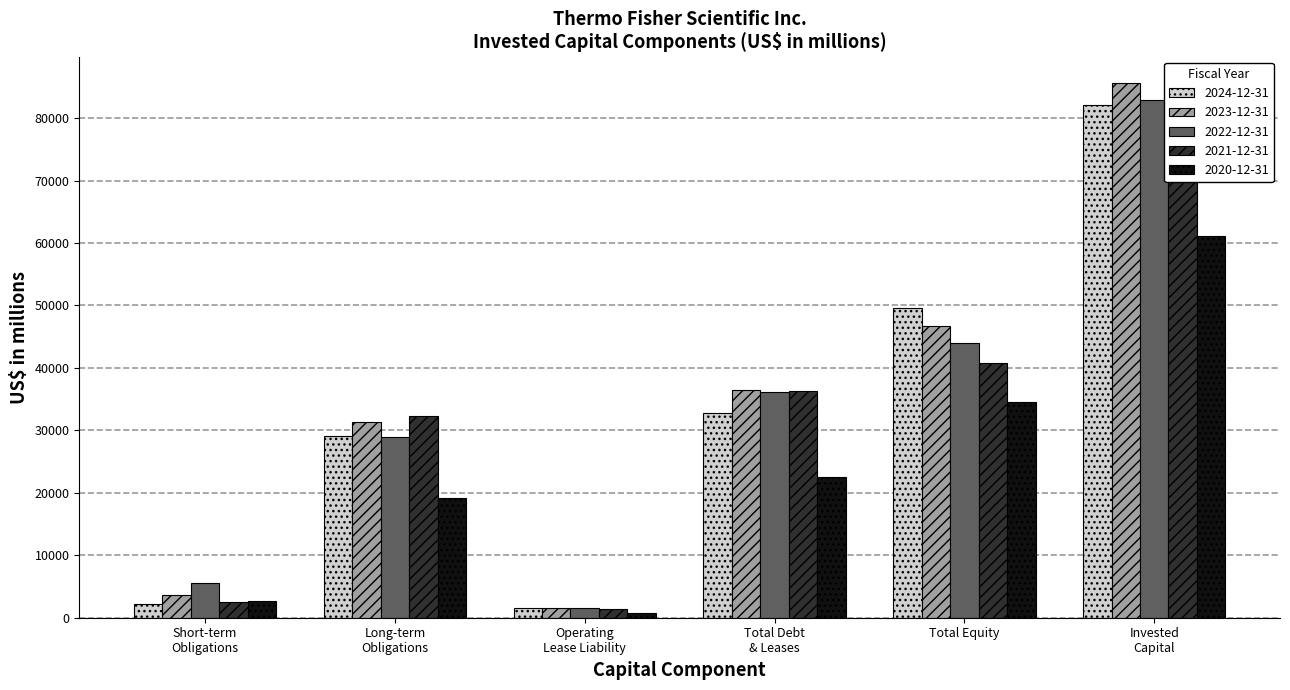

Reading right to left, transcribe all the data shown in this chart.

2024-12-31: 82071	49584	32775	1500	29061	2214
2023-12-31: 85573	46735	36424	1507	31308	3609
2022-12-31: 82814	43978	36073	1585	28909	5579
2021-12-31: 79776	40793	36339	1469	32333	2537
2020-12-31: 61158	34507	22545	810	19107	2628